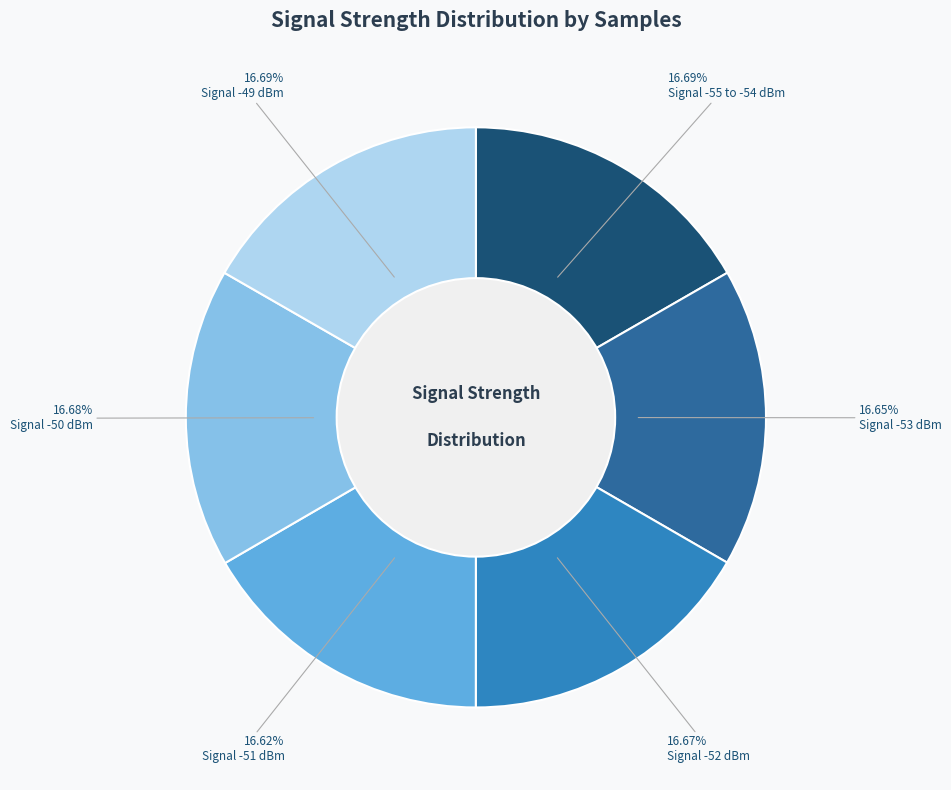

Is the sum of Signal -52 dBm and Signal -49 dBm greater than half?

No